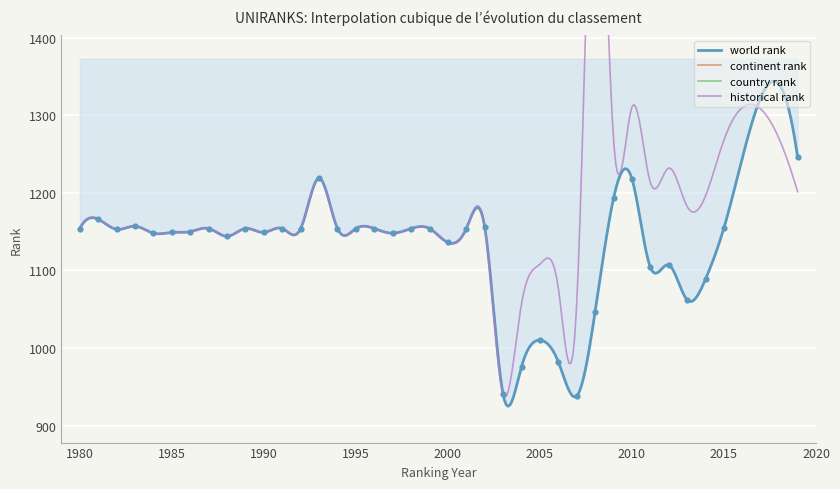

What is the total value across all series at 2019?

2937.5